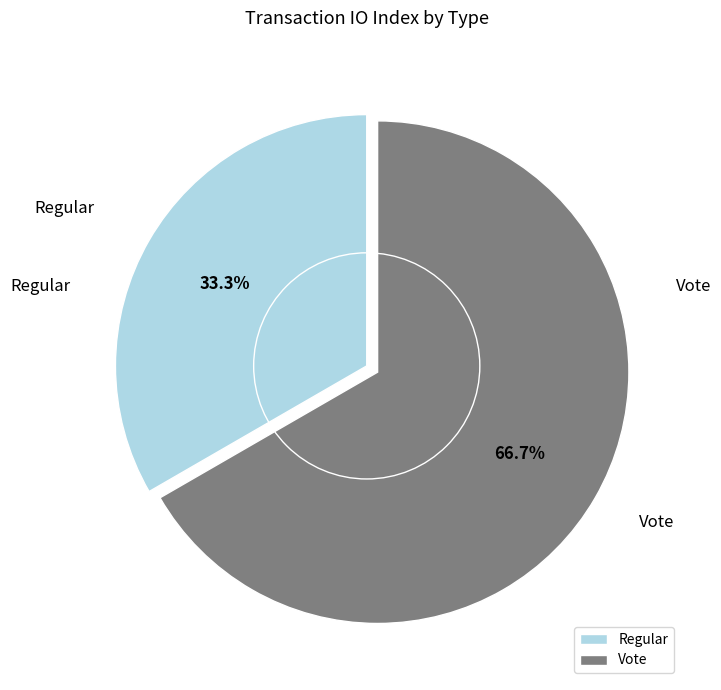

Do Regular and Vote together represent more than half of the pie?

Yes